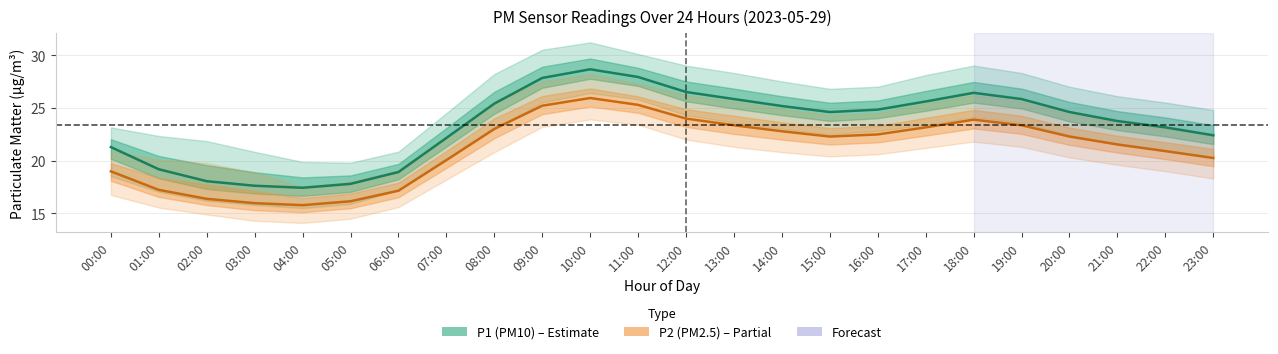

The P2 (PM2.5) series shows 19.0 at 00:00. True or false?

True